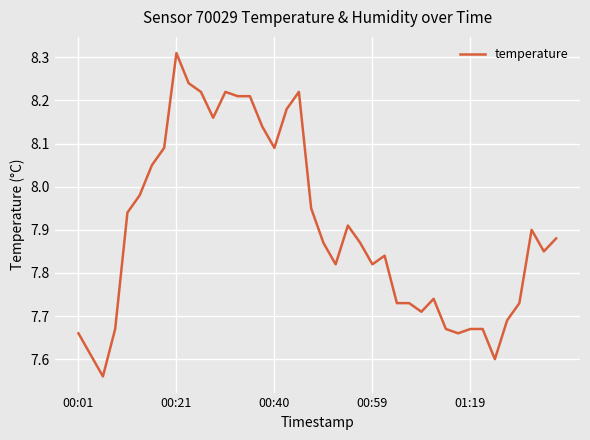

How many lines are shown in the chart?

1